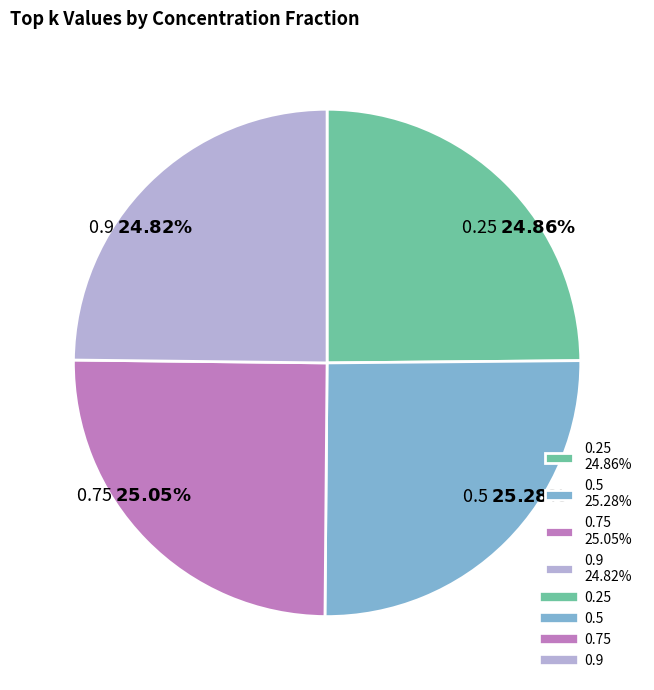

Is there any slice that represents more than half of the pie?

No